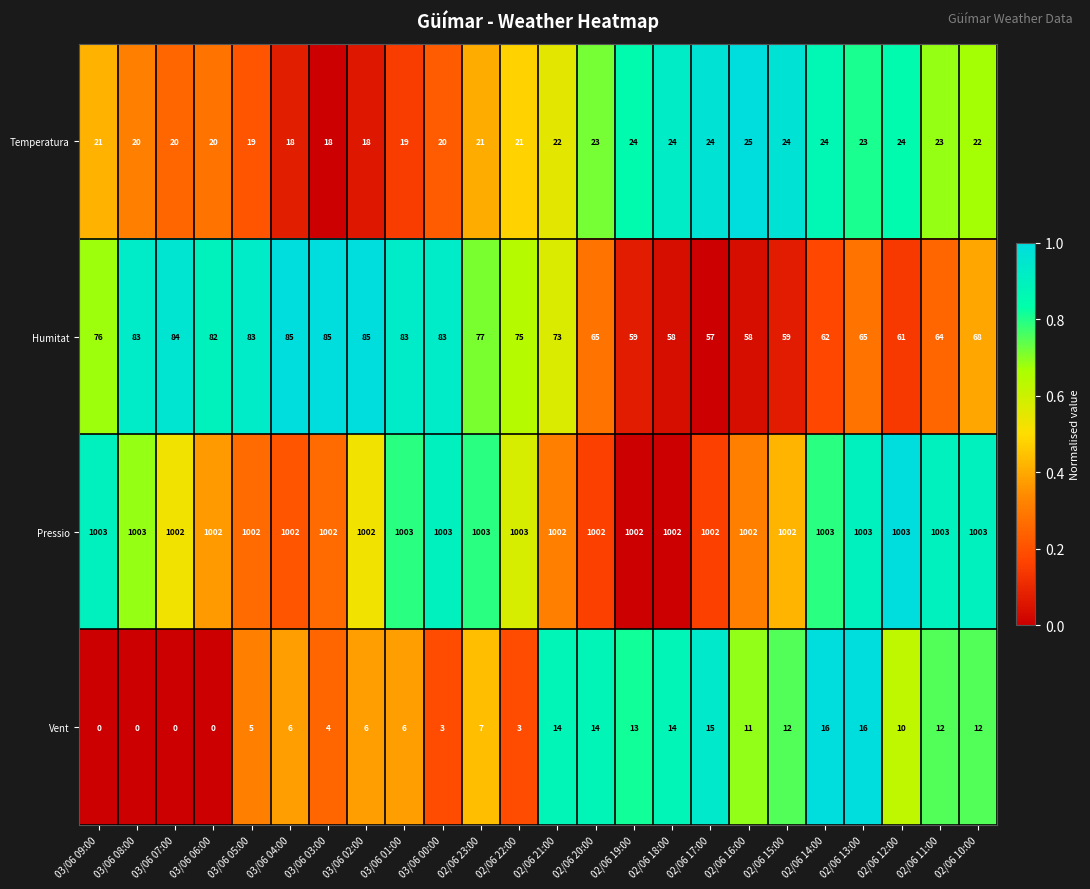

What is the total value across all series at 02/06 15:00?

1097